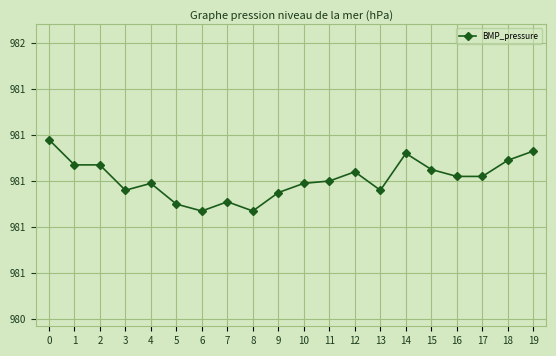

Is this an area chart (filled region under the line)?

No